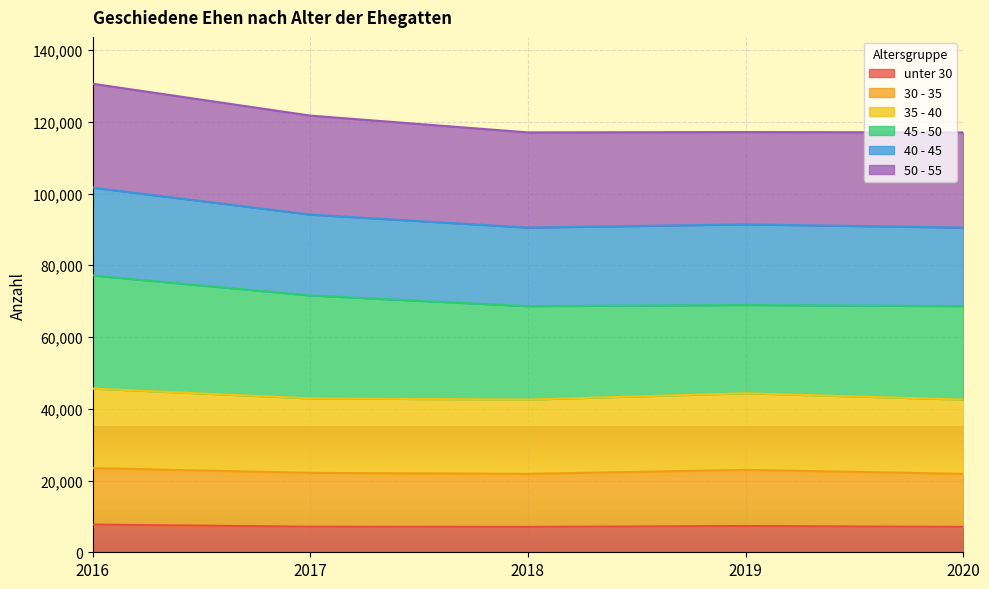

The value of unter 30 at 2020 is 7081. True or false?

True